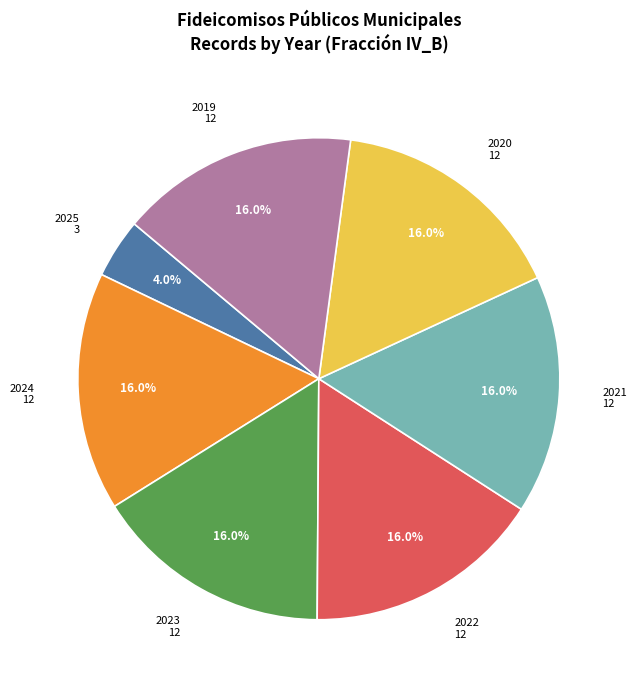

Count the number of slices in the pie.

7